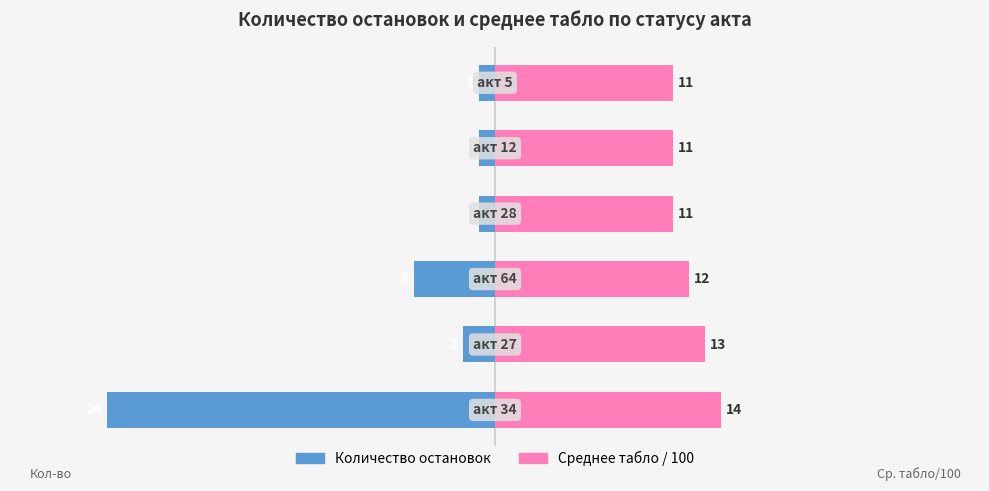

Is the value of Количество остановок at 1 greater than the value of Среднее табло / 100 at 5?

No